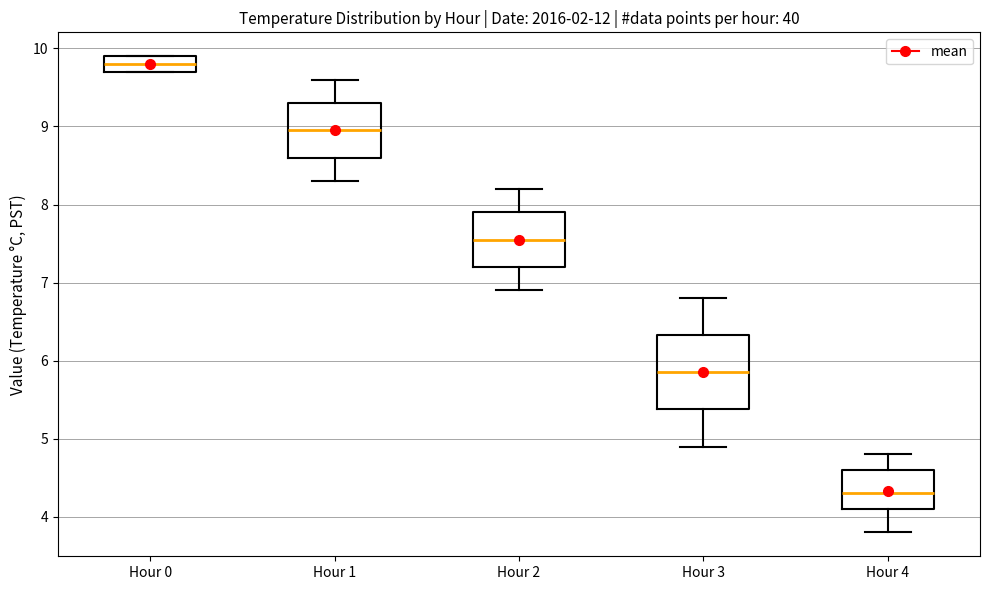

Where does the median line of the box for Hour 4 sit on the y-axis? The values are not printed on the chart, so give them approximately, as read against the axis.

4.3